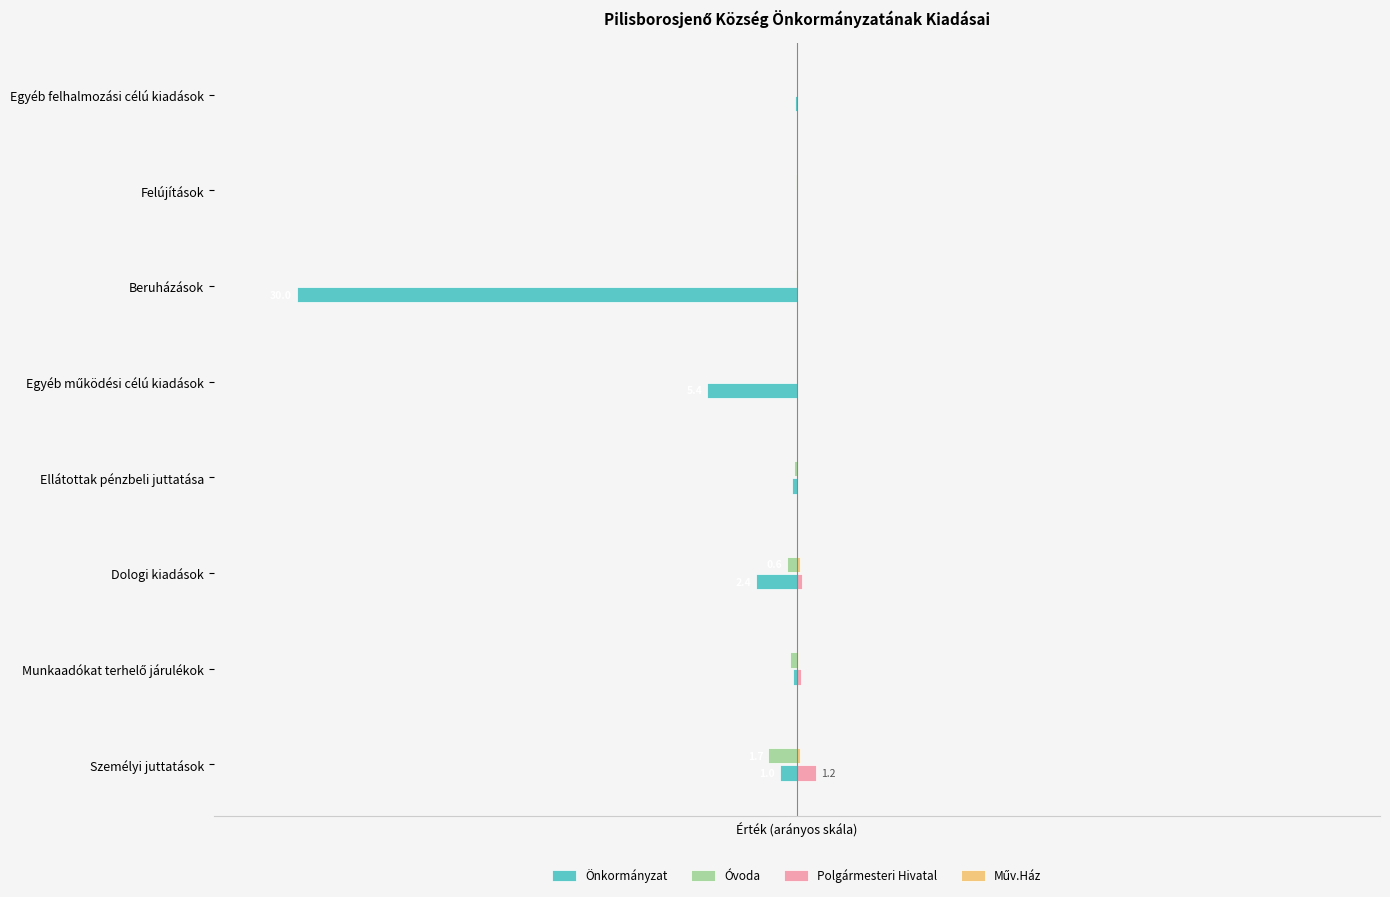

How many bars are there in each group?

4